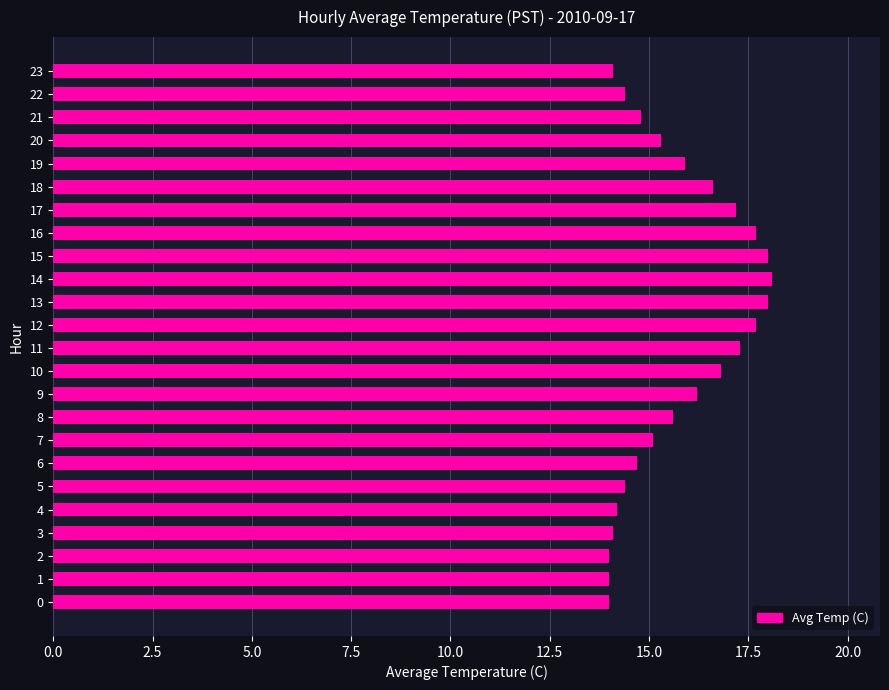

True or false: the data shows 17.7 at 12.

True